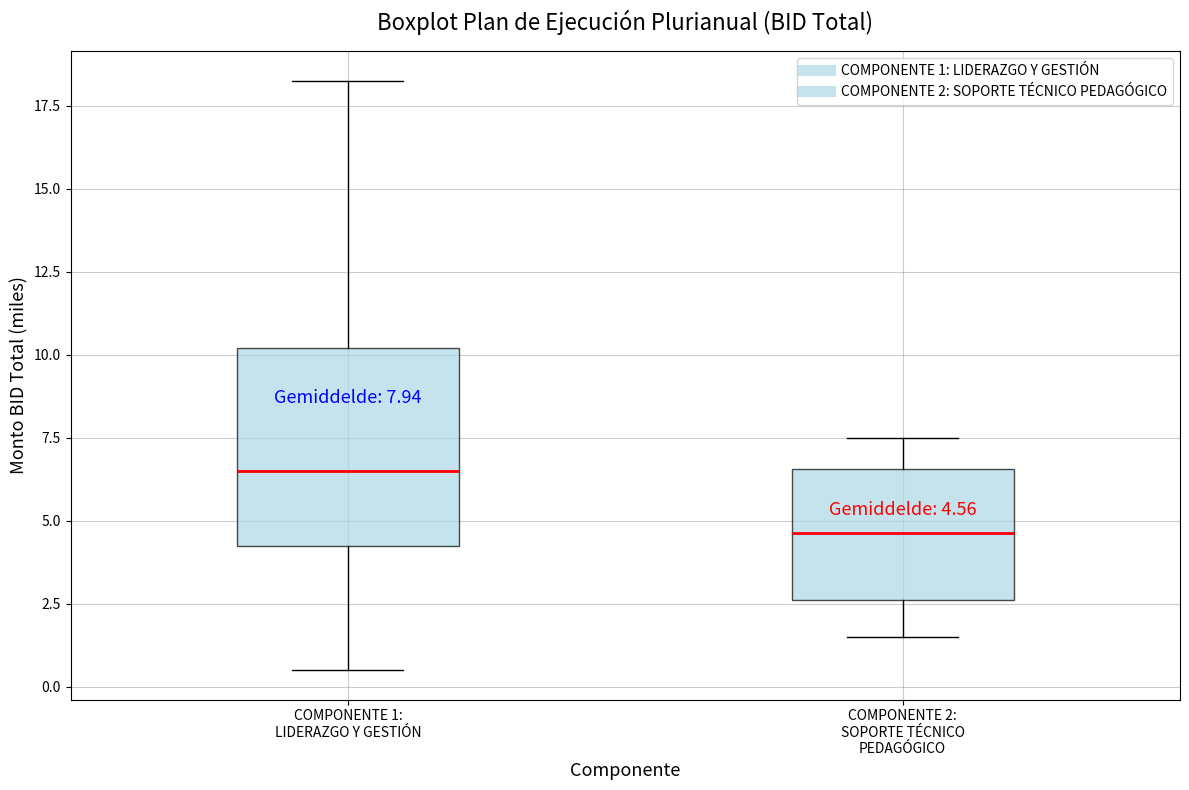

Which box's median line is the highest?

COMPONENTE 1: LIDERAZGO Y GESTIÓN